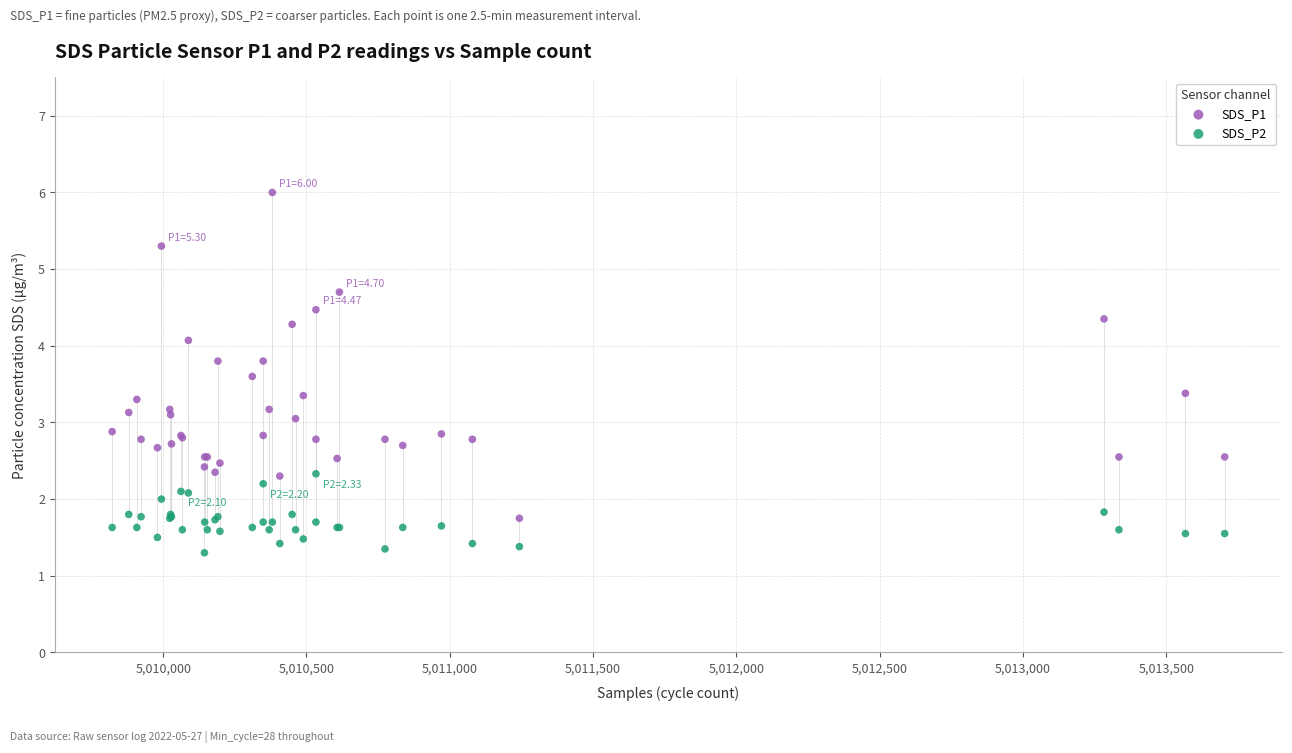

Which series reaches the maximum Y coordinate?

SDS_P1